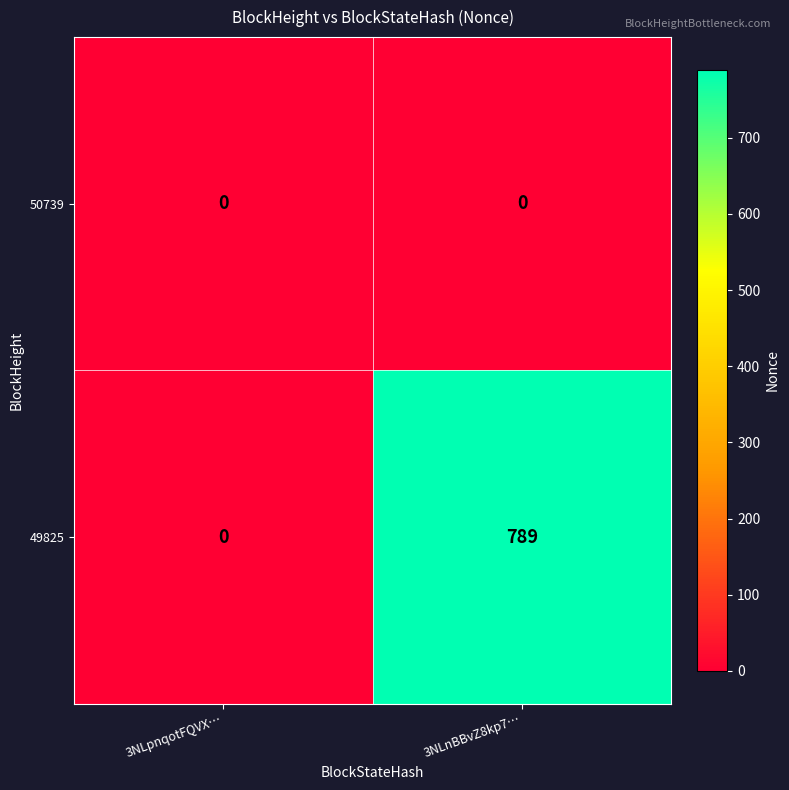

What is the total value across all series at 3NLnBBvZ8kp7…?

789